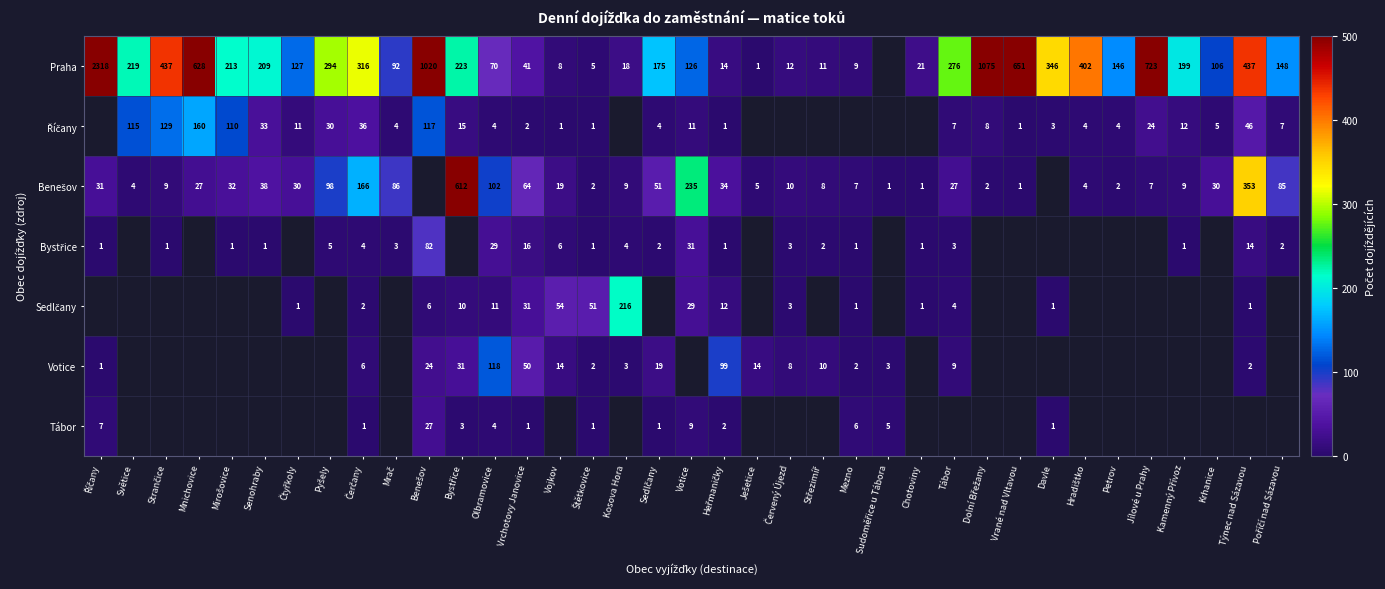

How many data points does each series have?

37